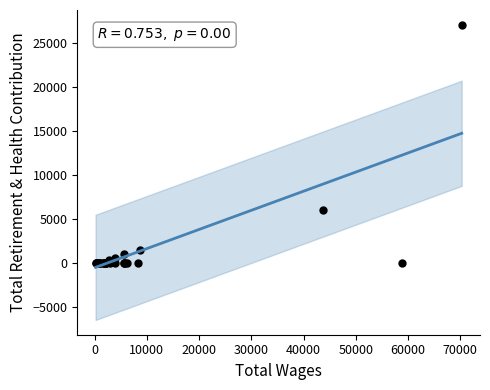

What Y value in the scatter plot is closest to 13529?

5943